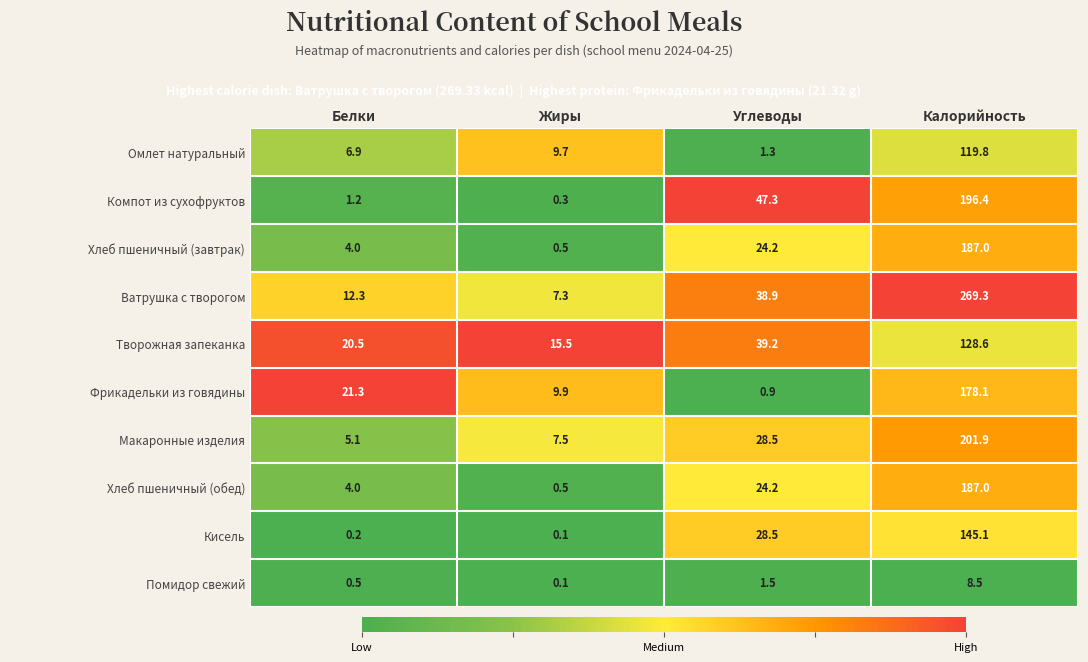

What is the average value of the Макаронные изделия series?

60.8